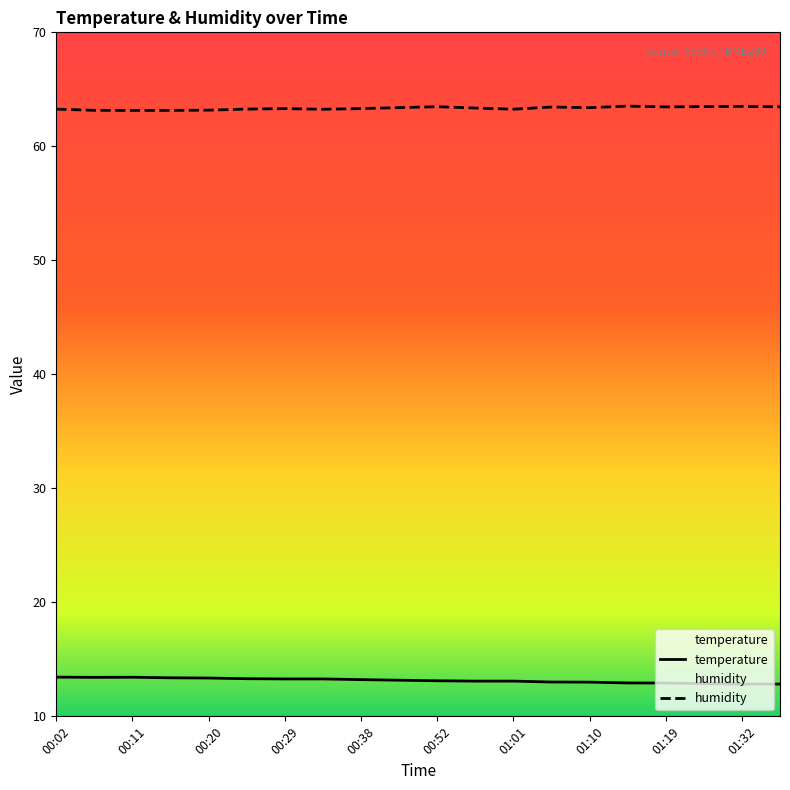

Which series has the widest spread of values?

temperature